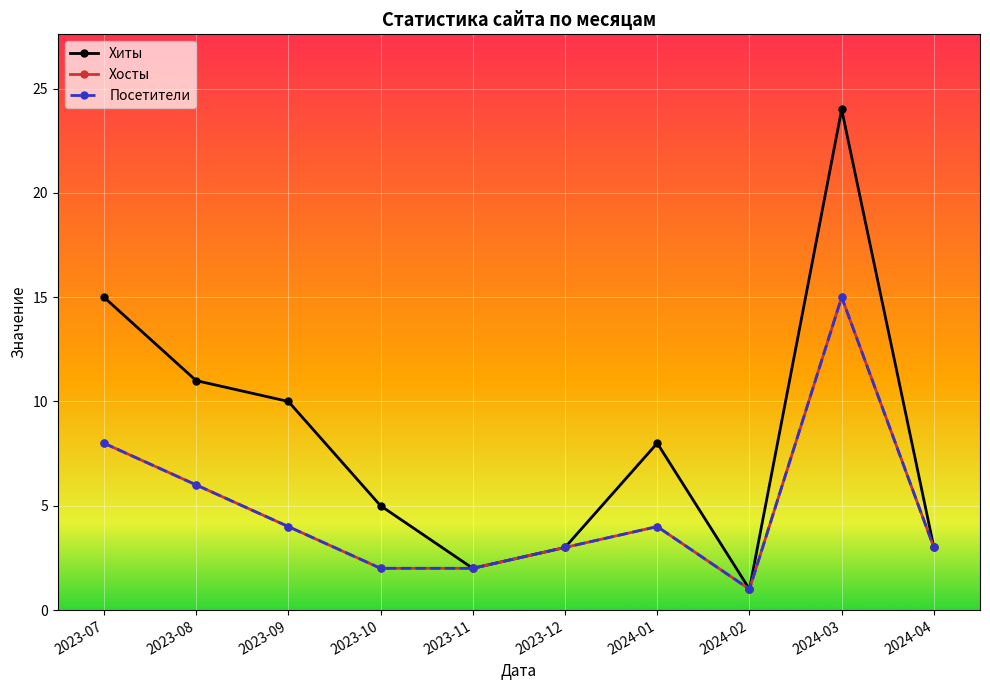

True or false: Посетители and Хосты intersect in this chart.

False